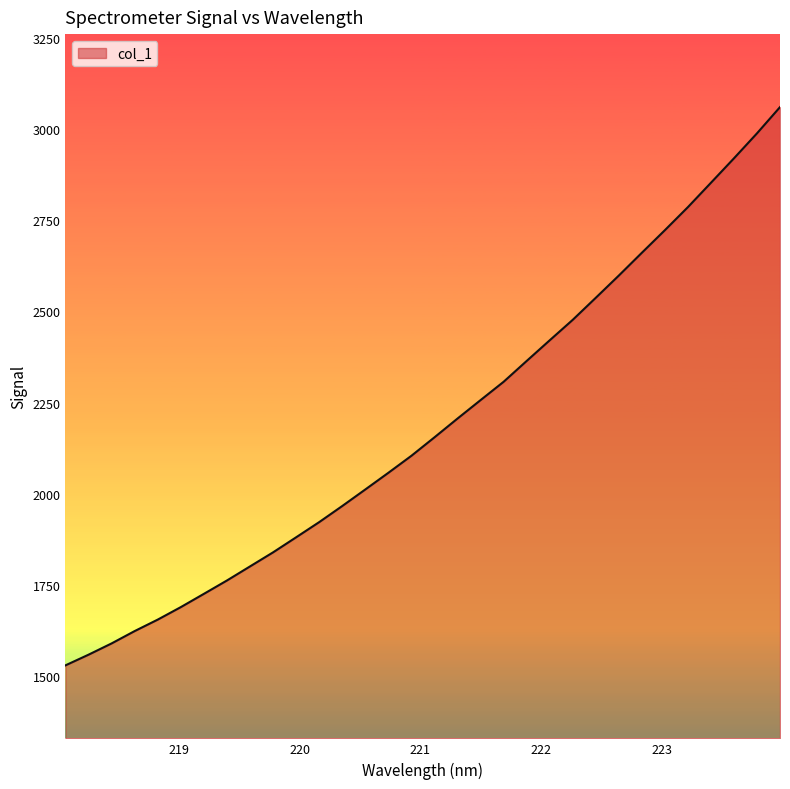

What is the difference between the maximum and minimum values?

1529.7